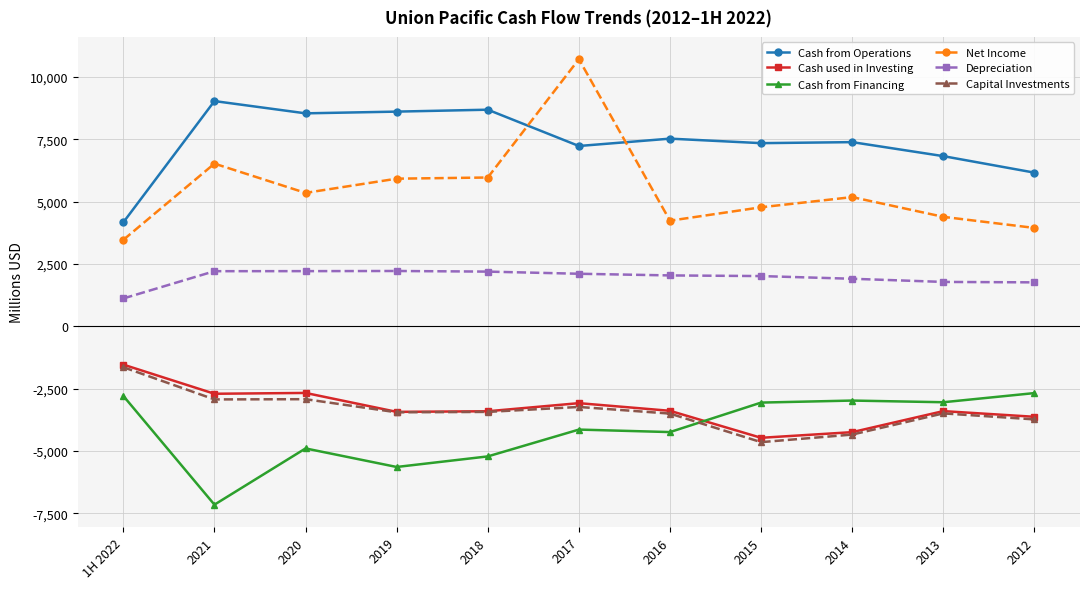

True or false: Cash from Operations and Depreciation cross at least once.

False